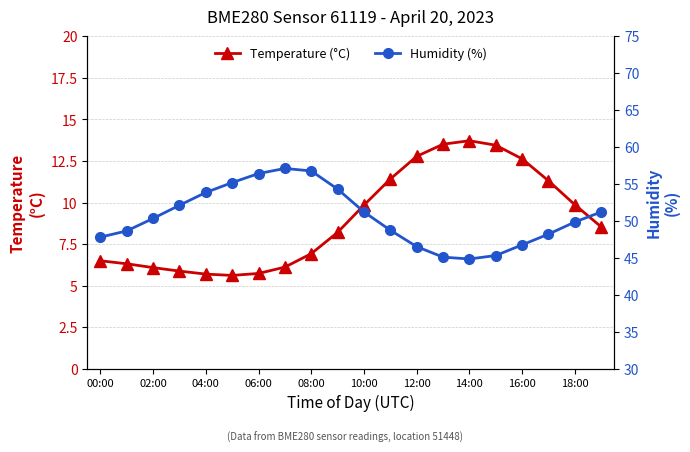

What is the maximum value for Temperature (°C)?

13.7